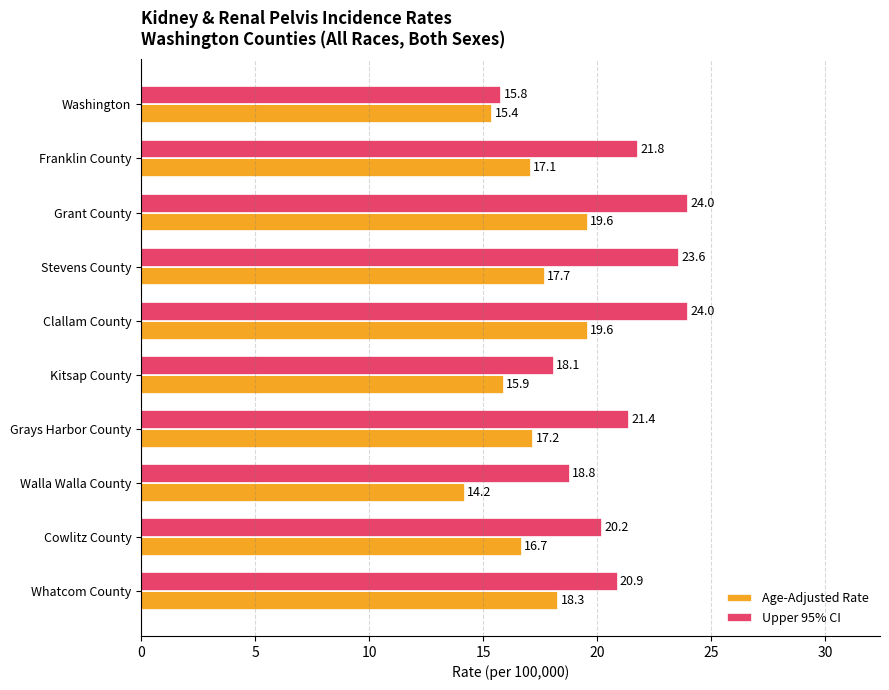

What is the approximate value of Age-Adjusted Rate at Franklin County?

17.1